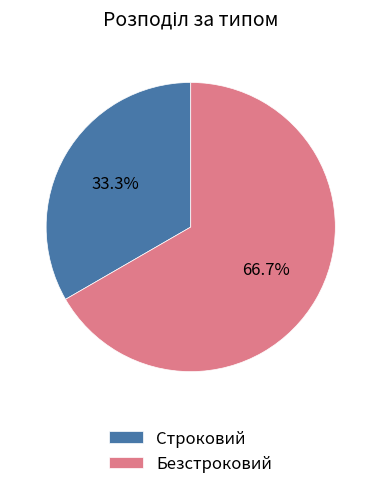

Does Строковий account for over 50% of the chart?

No